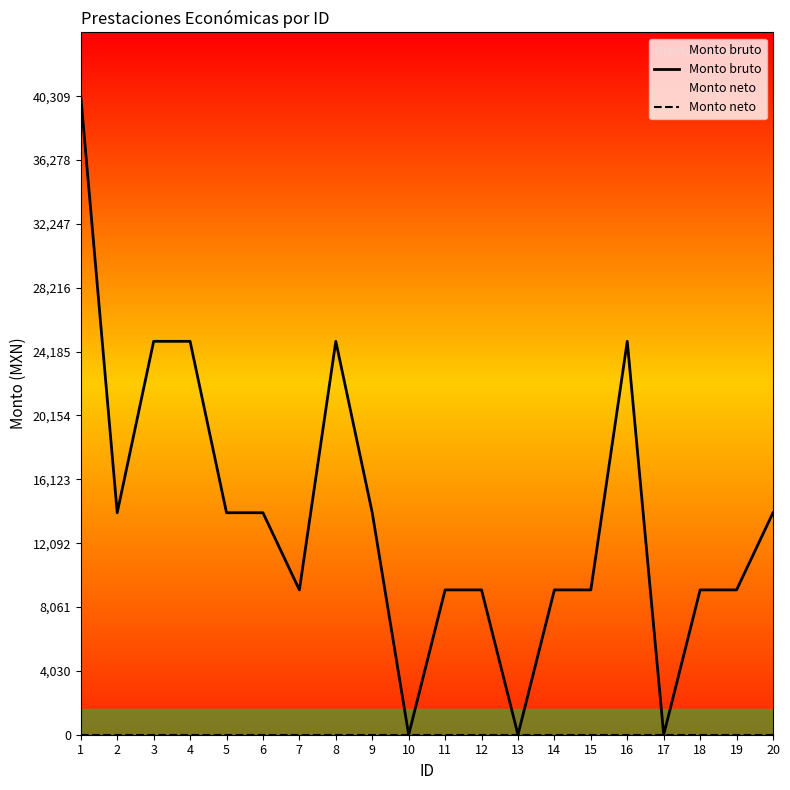

Which series has the largest range (max minus min)?

Monto bruto